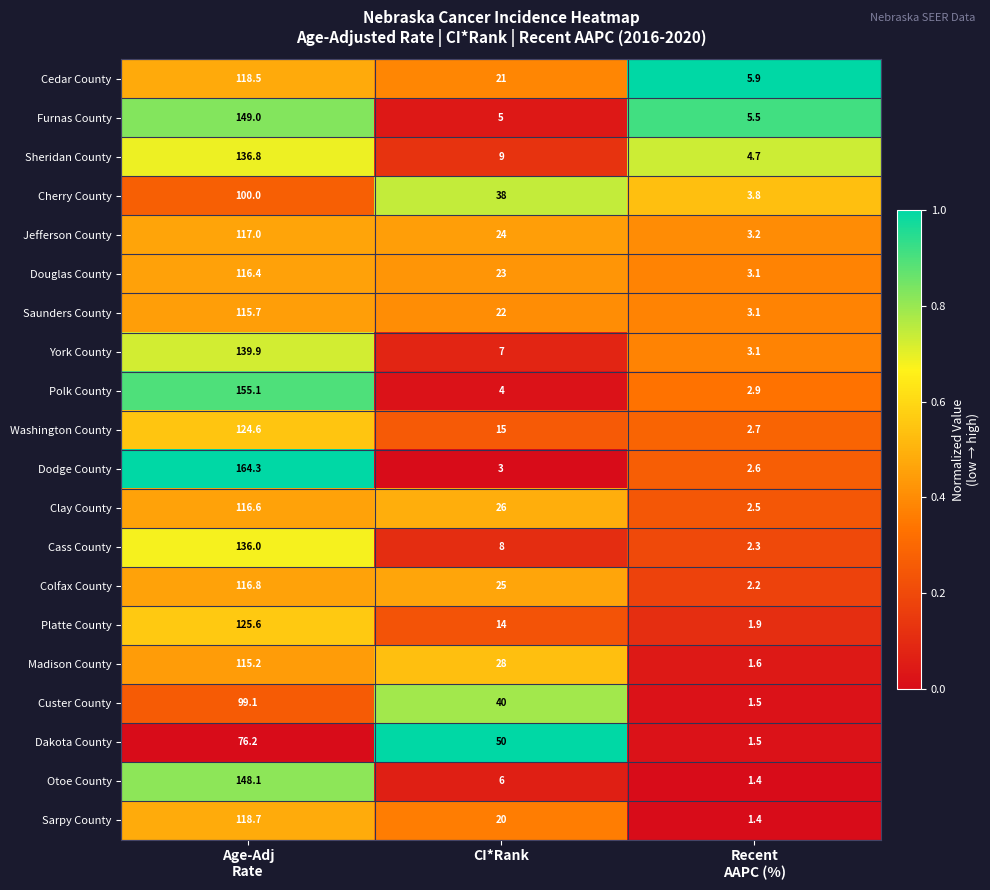

Which series has the widest spread of values?

Dodge County